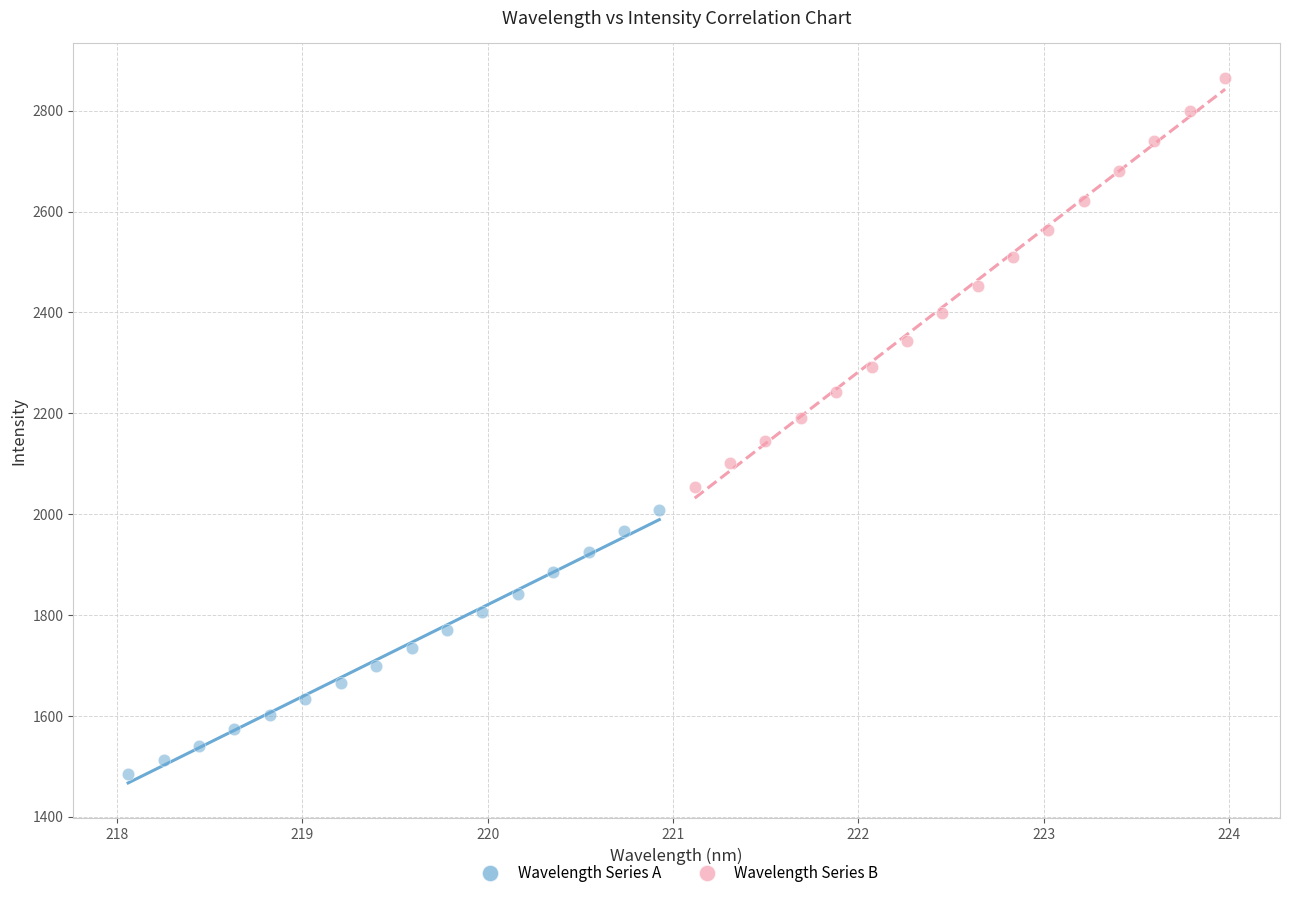

Which series has the largest Y range (max minus min)?

Wavelength Series B